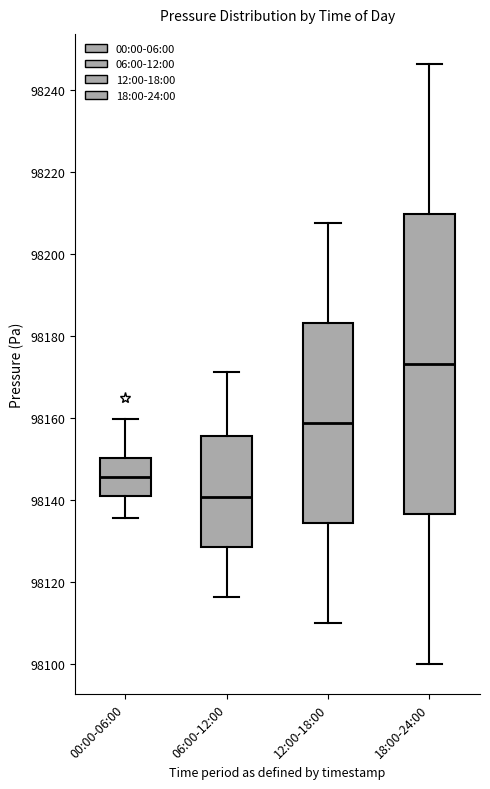

Reading left to right, read every box against the y-axis: the position of its median line, the range the box covers, and the ends of its whiskers. The values are not printed on the chart, so give them approximately, as read against the axis.

00:00-06:00: median 98146, box 98140 to 98150, whiskers 98136 to 98160
06:00-12:00: median 98140, box 98128 to 98156, whiskers 98116 to 98172
12:00-18:00: median 98158, box 98134 to 98184, whiskers 98110 to 98208
18:00-24:00: median 98174, box 98136 to 98210, whiskers 98100 to 98246